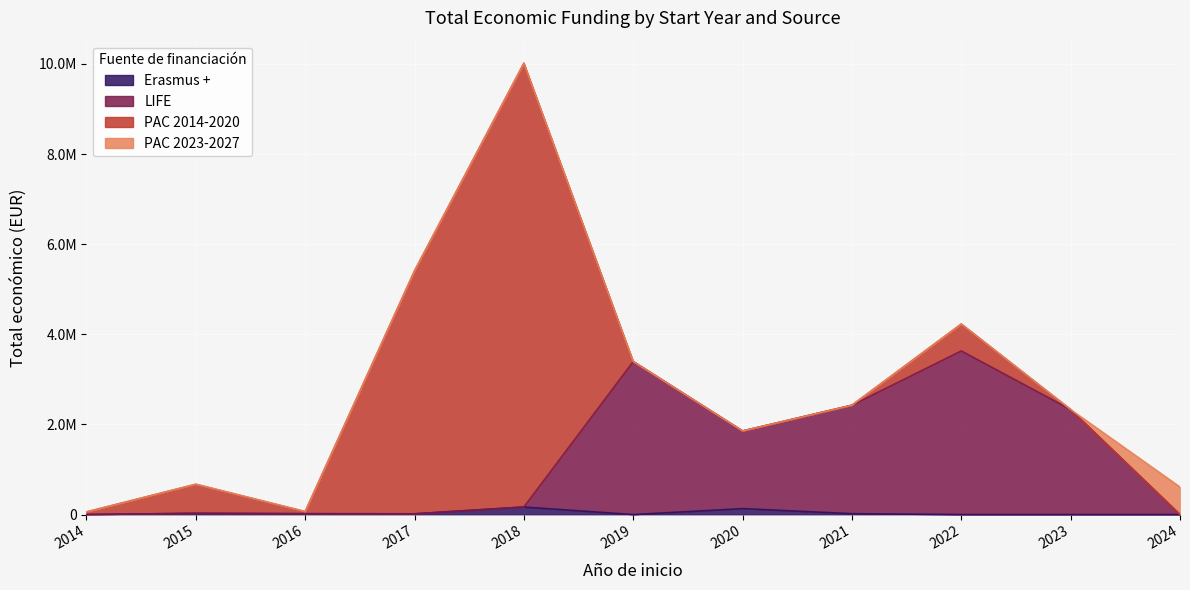

How many data points in LIFE are less than 166980?

5